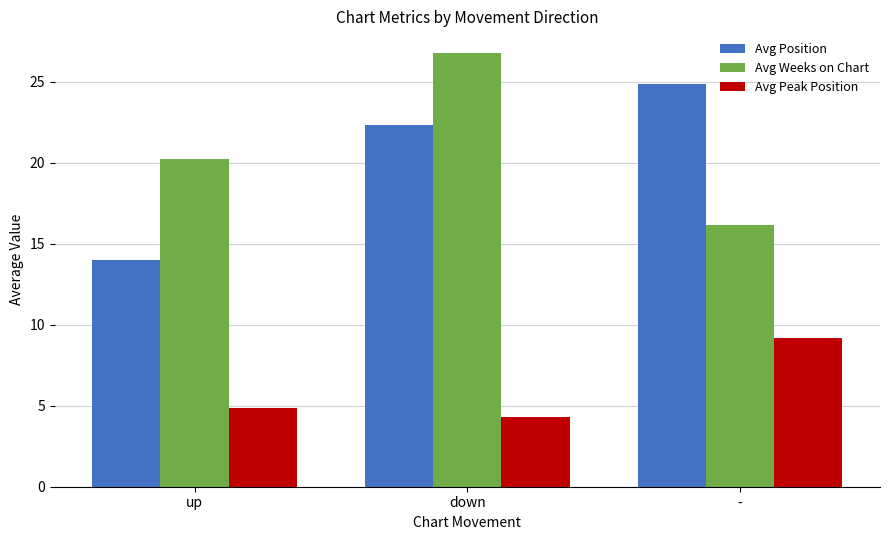

The value of Avg Weeks on Chart at - is 16.2. True or false?

True